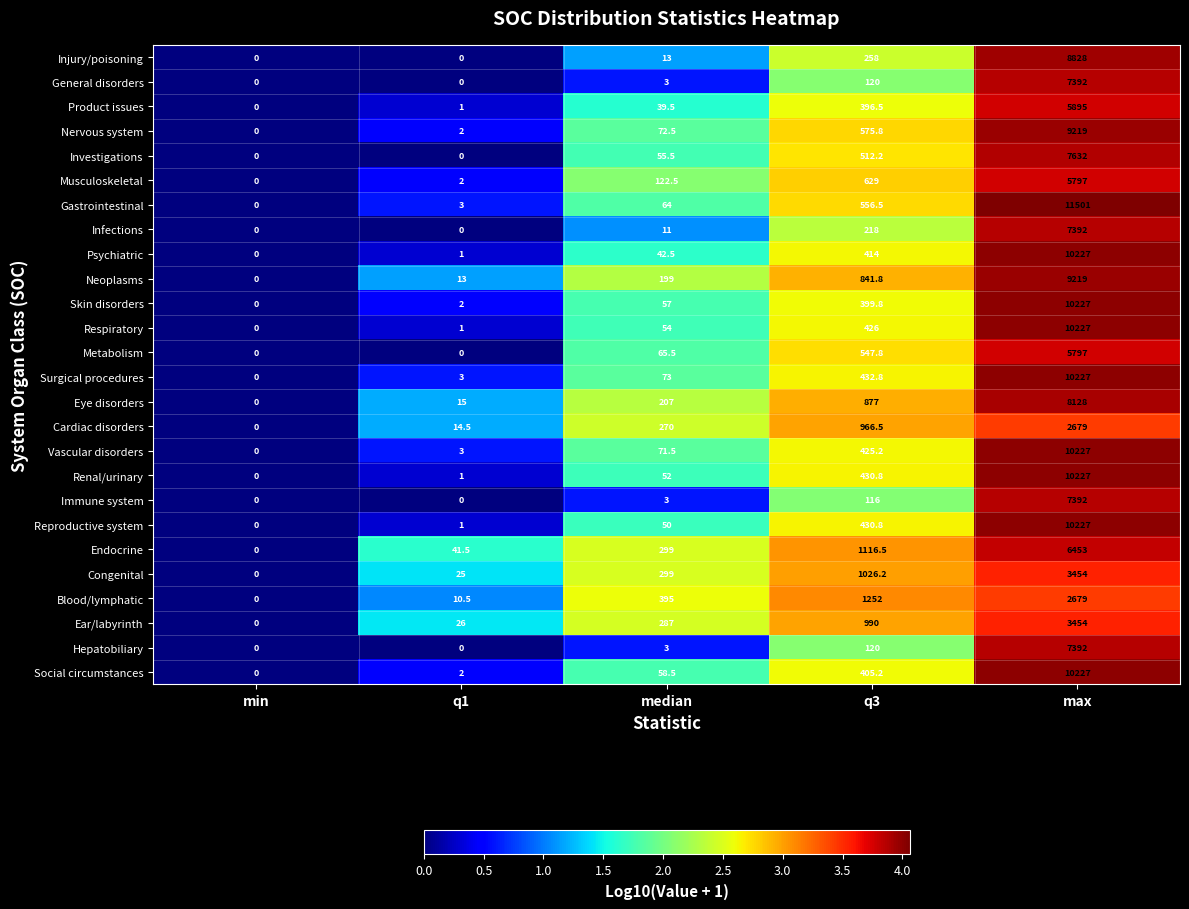

At which label does Injury/poisoning reach its peak?

max